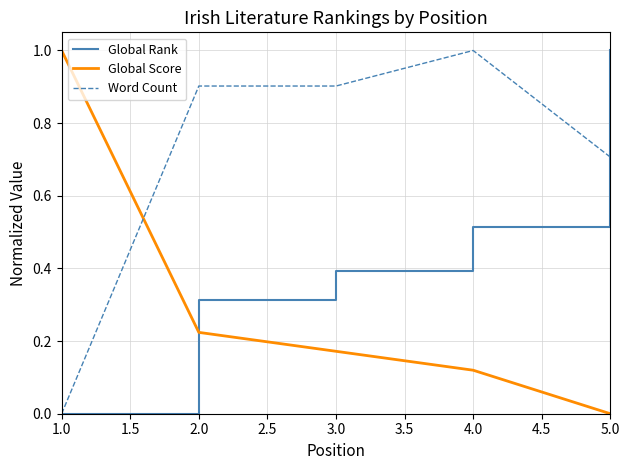

What position from the left is 5.0?

5